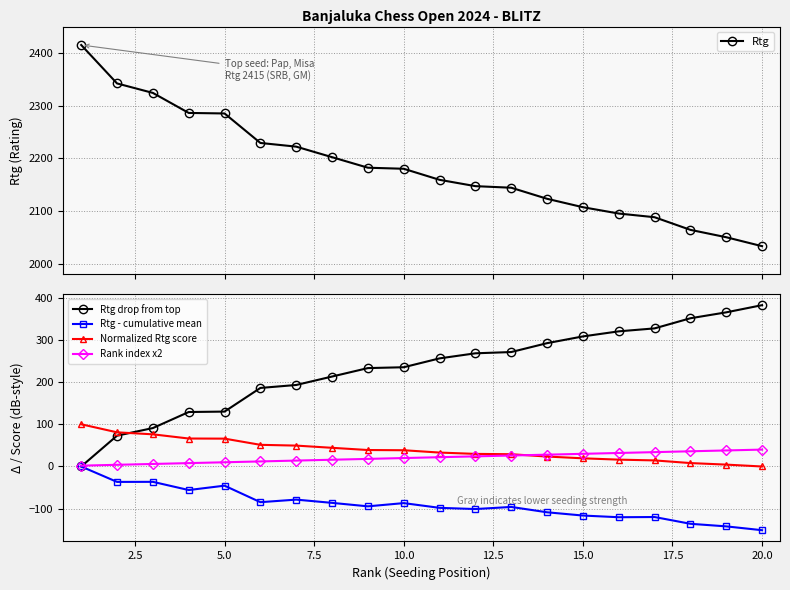

Is this an area chart (filled region under the line)?

No